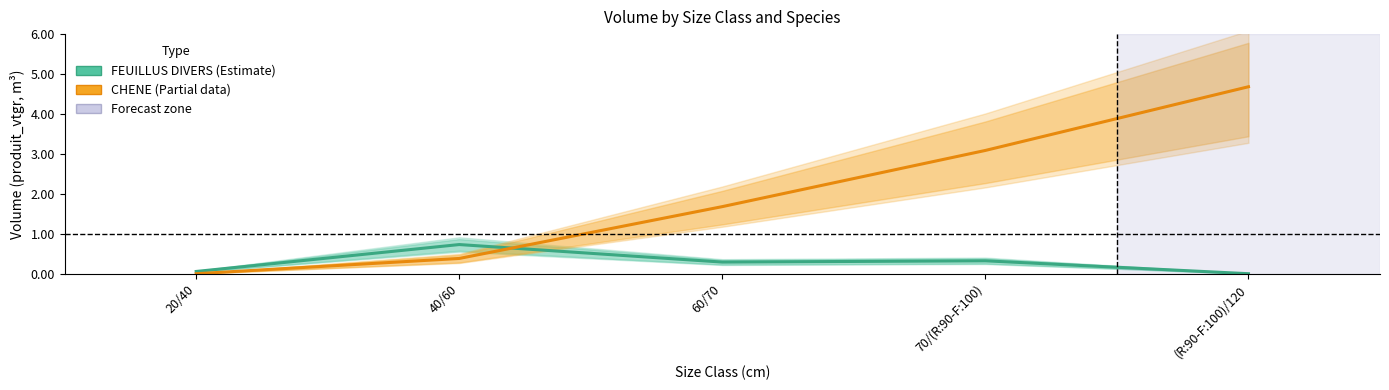

What is the sum of all CHENE values?

9.8